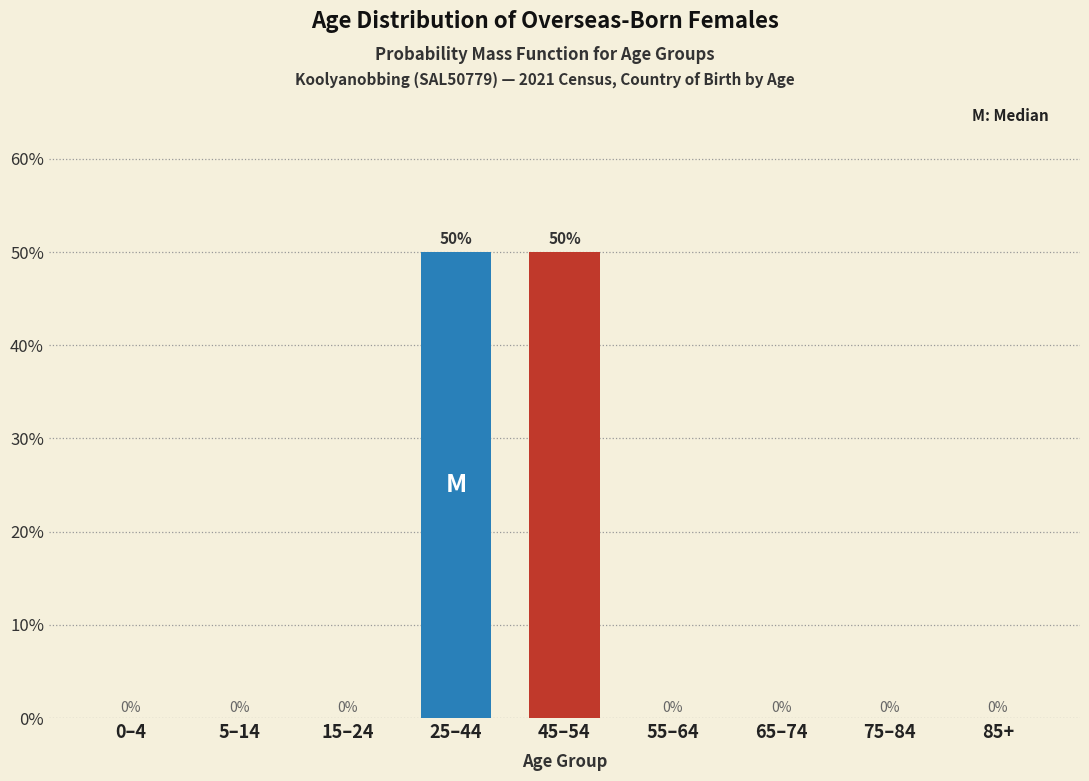

Reading left to right, extract all data points from this chart.

0–4=0	5–14=0	15–24=0	25–44=50	45–54=50	55–64=0	65–74=0	75–84=0	85+=0